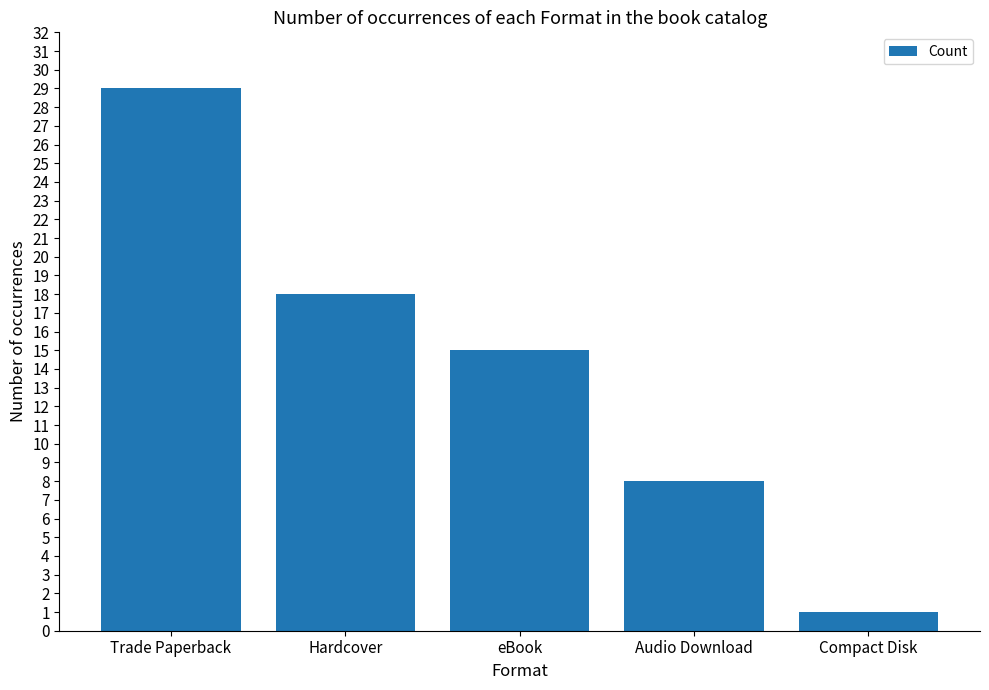

What is the greatest value displayed?

29